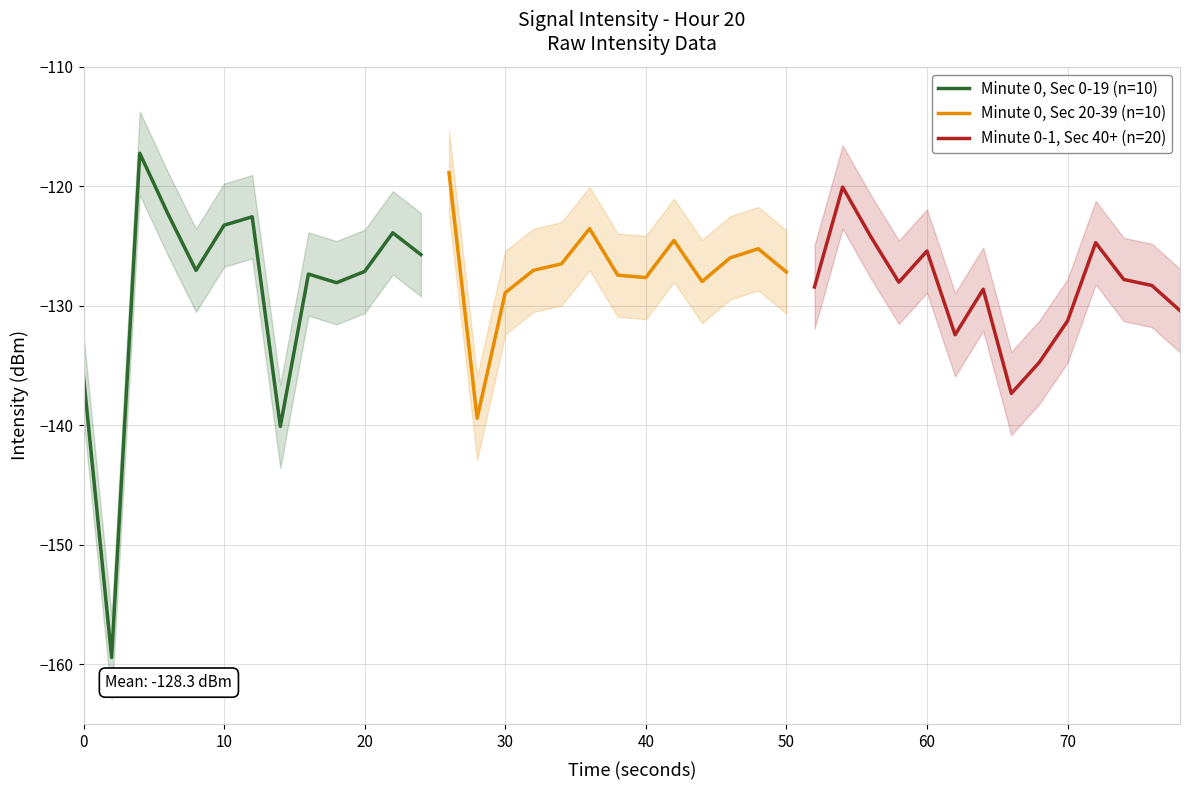

The chart shows a value of -117.2 at 4. True or false?

True